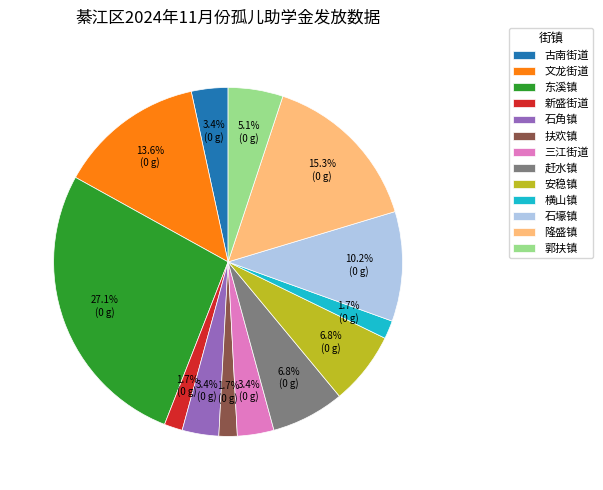

Does 新盛街道 represent more than half of the total?

No